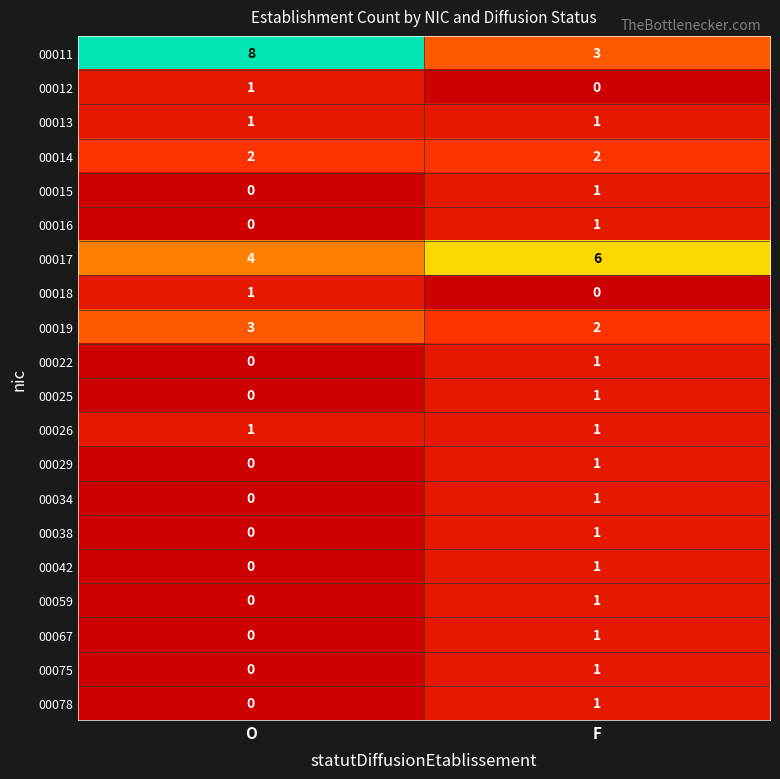

Between O and F, which series saw the biggest shift?

00011